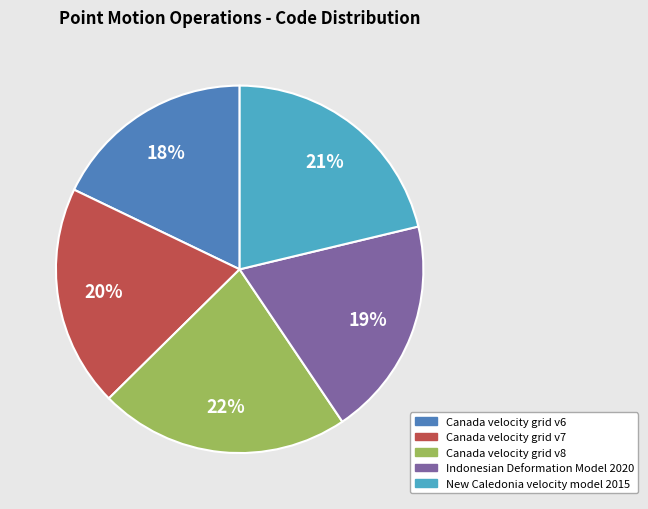

To the nearest percent, what portion does Canada velocity grid v6 represent?

18%